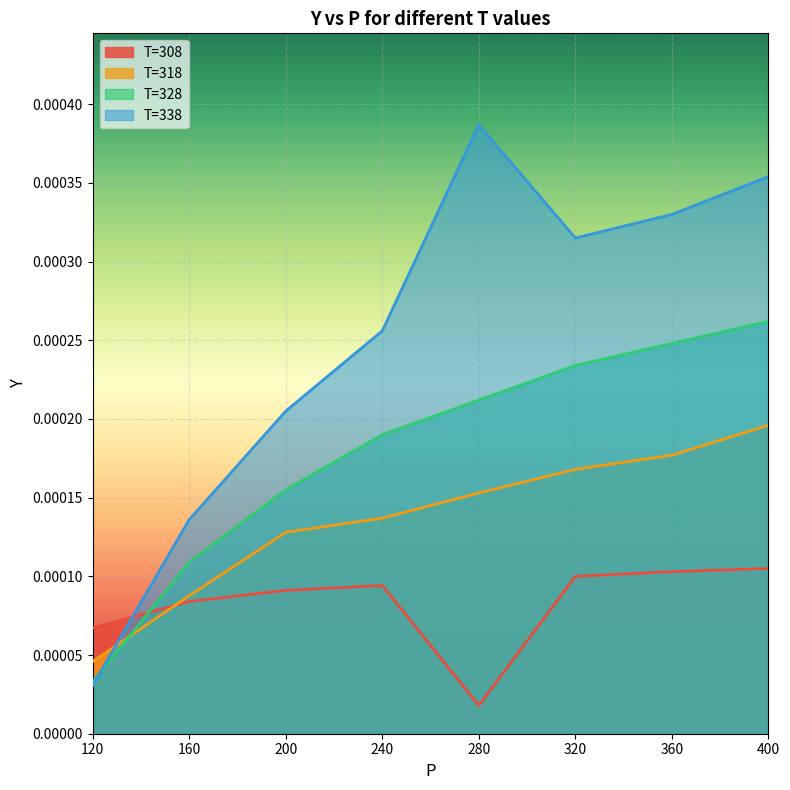

True or false: T=308 has more than 0 interior local peaks.

True